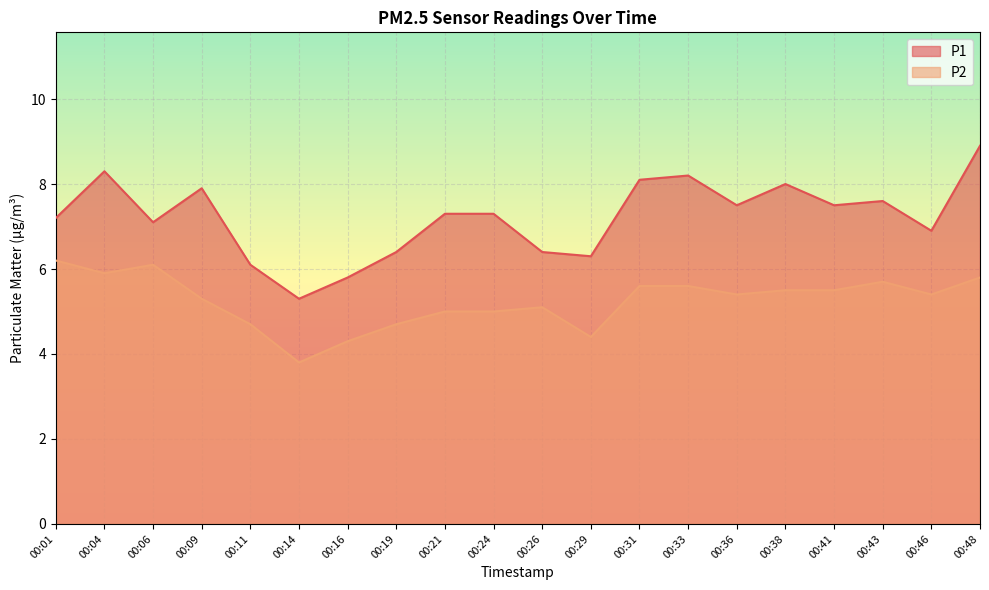

What is the sum of the P2 values at 00:31 and 00:26?

10.7